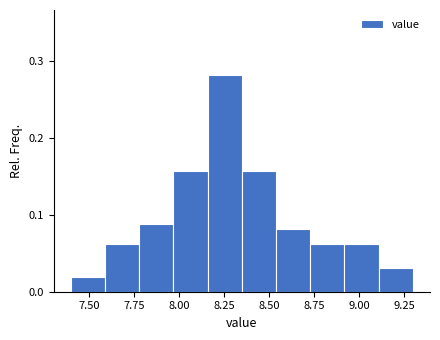

Around what value on the x-axis is the tallest bar? Give the approximate position of its centre, as read against the axis.

8.25